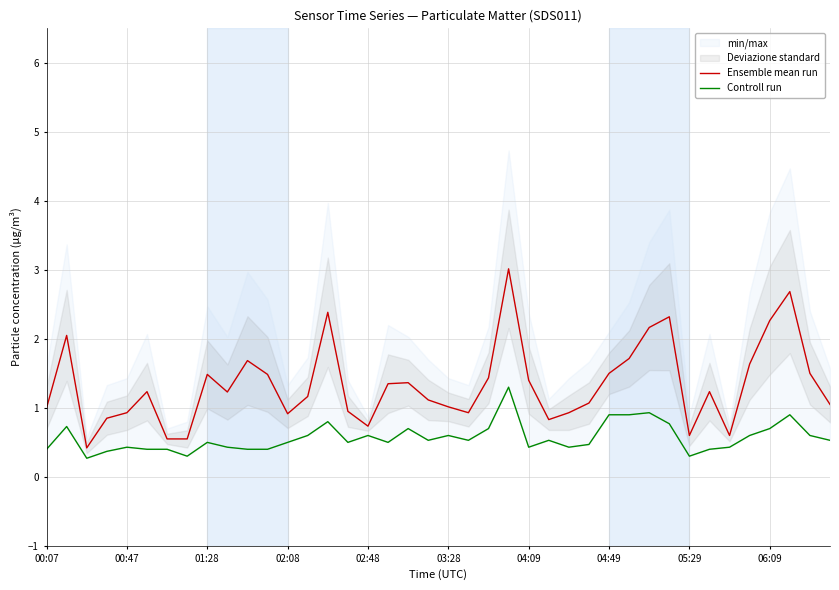

What is the maximum value for Ensemble mean run?

3.0